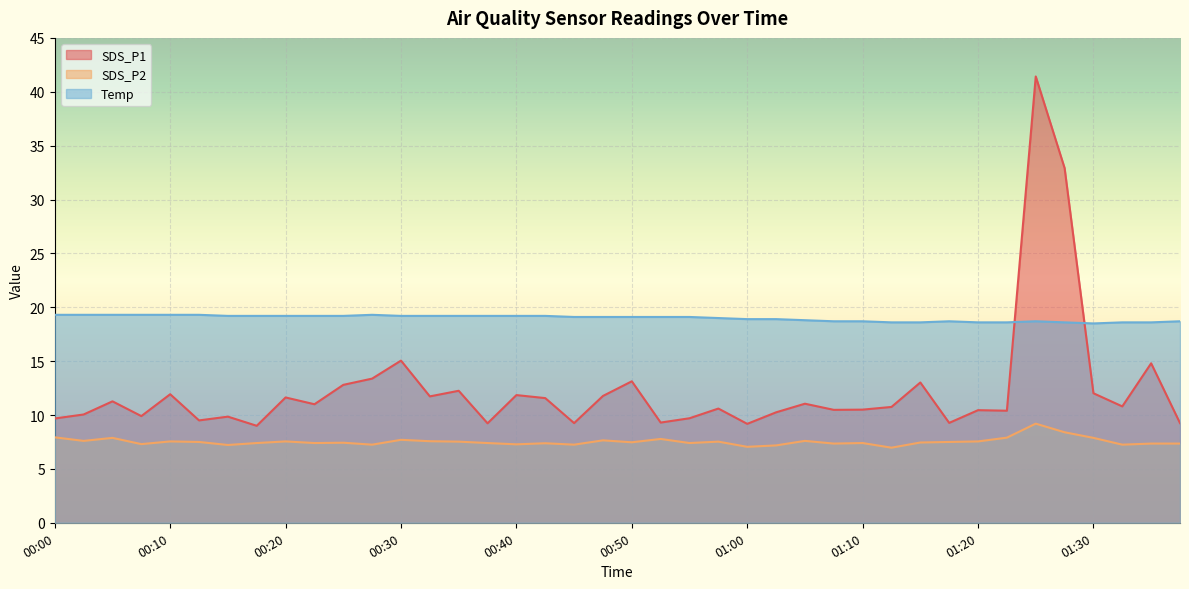

List the labels in order of SDS_P2 value, largest first.

01:25, 01:27, 00:00, 01:22, 00:05, 01:30, 00:52, 00:30, 00:47, 00:03, 01:05, 00:33, 00:10, 00:20, 01:20, 00:35, 00:57, 00:13, 01:17, 00:50, 01:15, 00:25, 00:18, 00:23, 00:38, 00:55, 01:10, 00:42, 01:07, 01:35, 01:37, 00:08, 00:40, 00:28, 00:45, 01:33, 00:15, 01:02, 01:00, 01:12